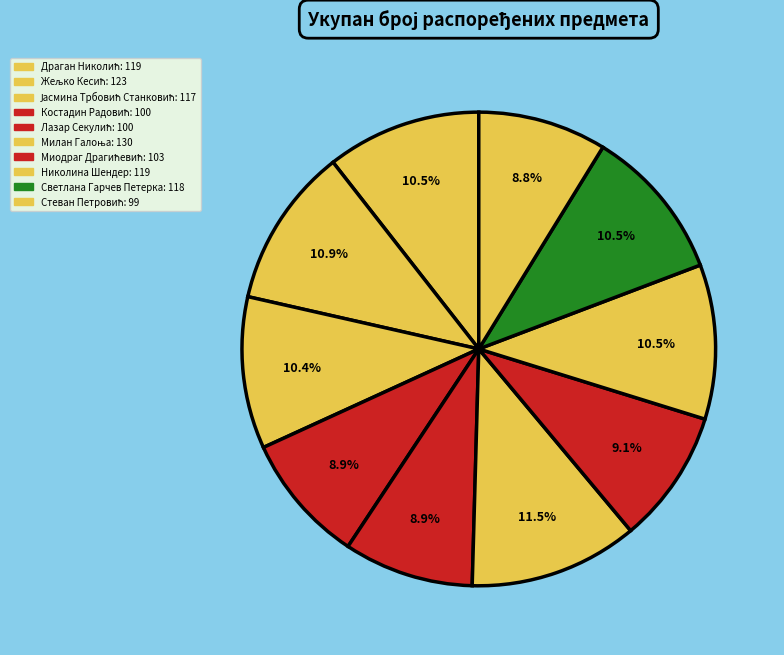

To the nearest percent, what is the combined percentage of Миодраг Драгићевић and Стеван Петровић?

18%